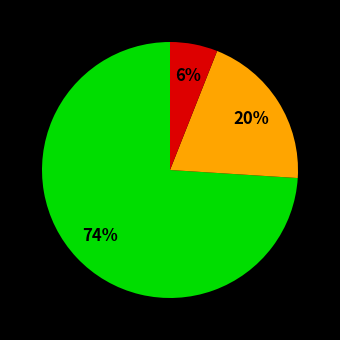

How many segments does this pie chart have?

3